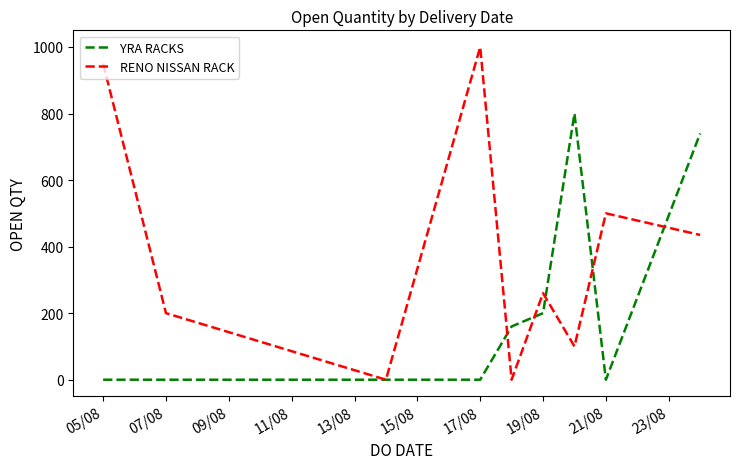

What is the maximum value for RENO NISSAN RACK?

1000